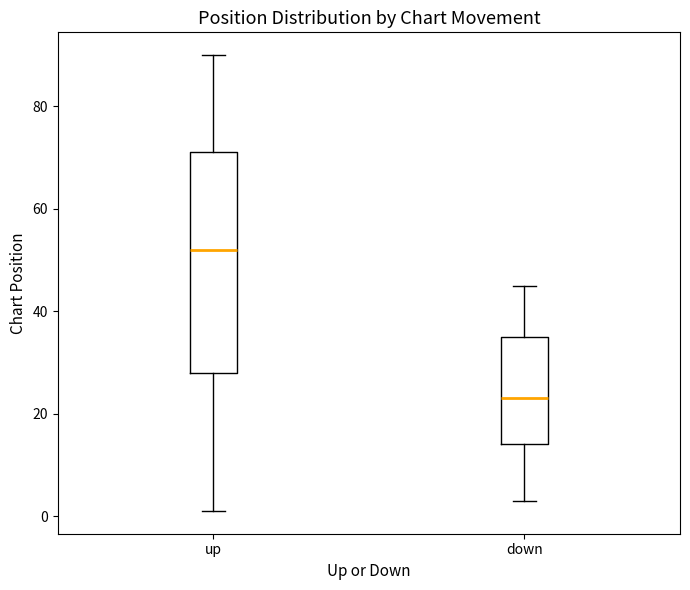

Where is the lower edge of the box for up on the y-axis? The values are not printed on the chart, so give them approximately, as read against the axis.

28